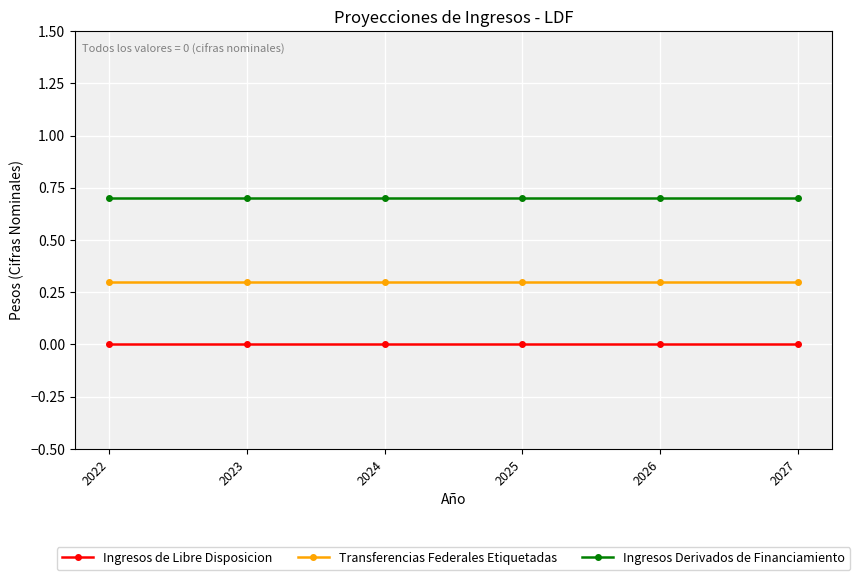

What is the spread (max minus min) of values at 2027?

0.7